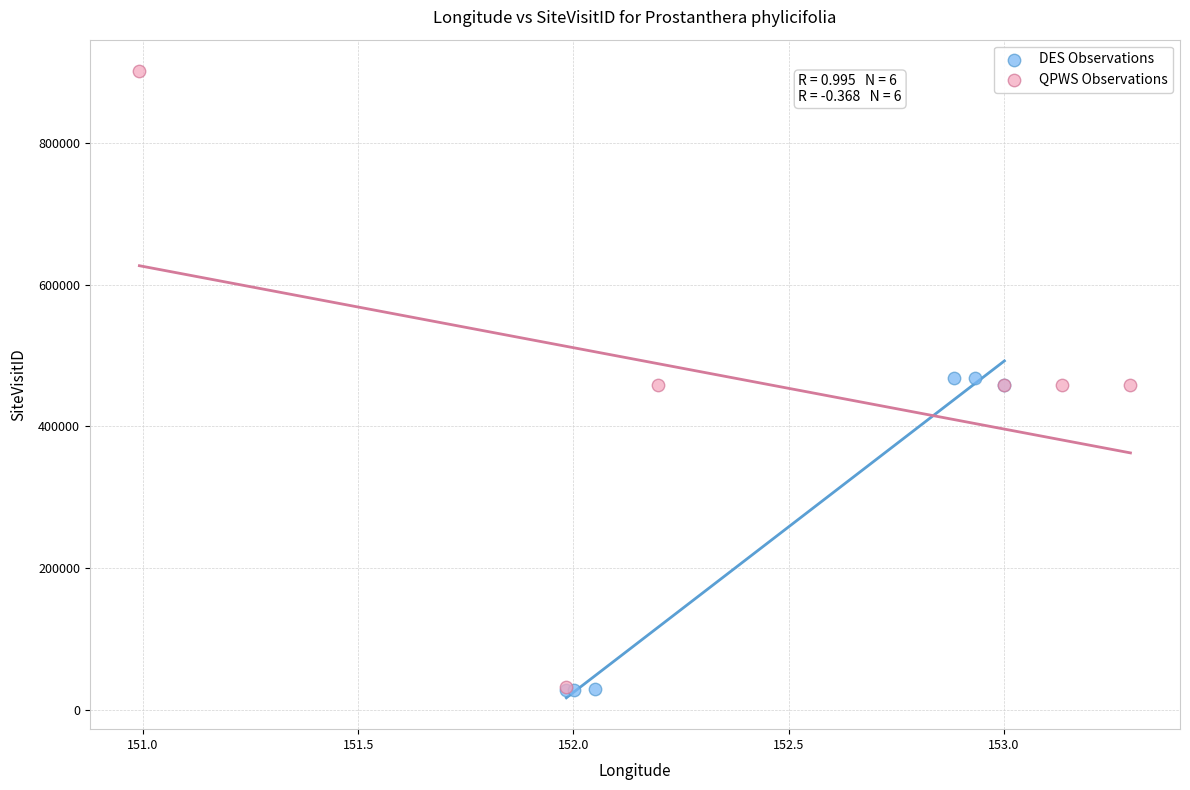

Which series has the widest spread of Y values?

QPWS Observations